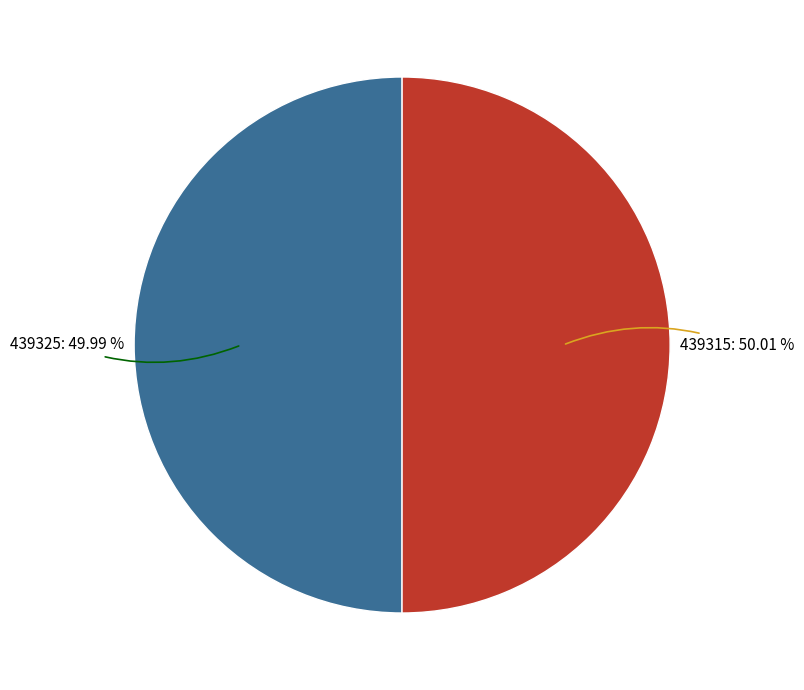

Does any single category account for the majority?

Yes